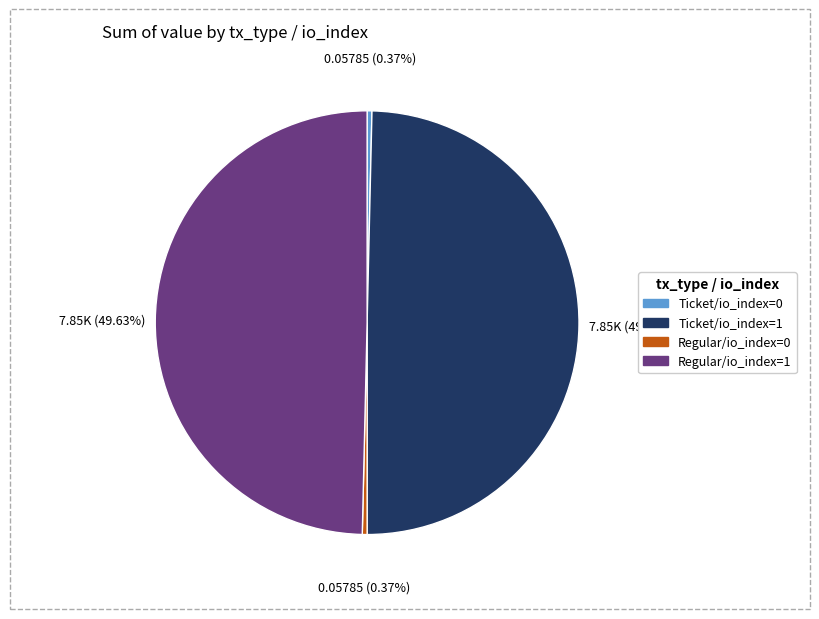

To the nearest percent, what is the average slice percentage?

25%